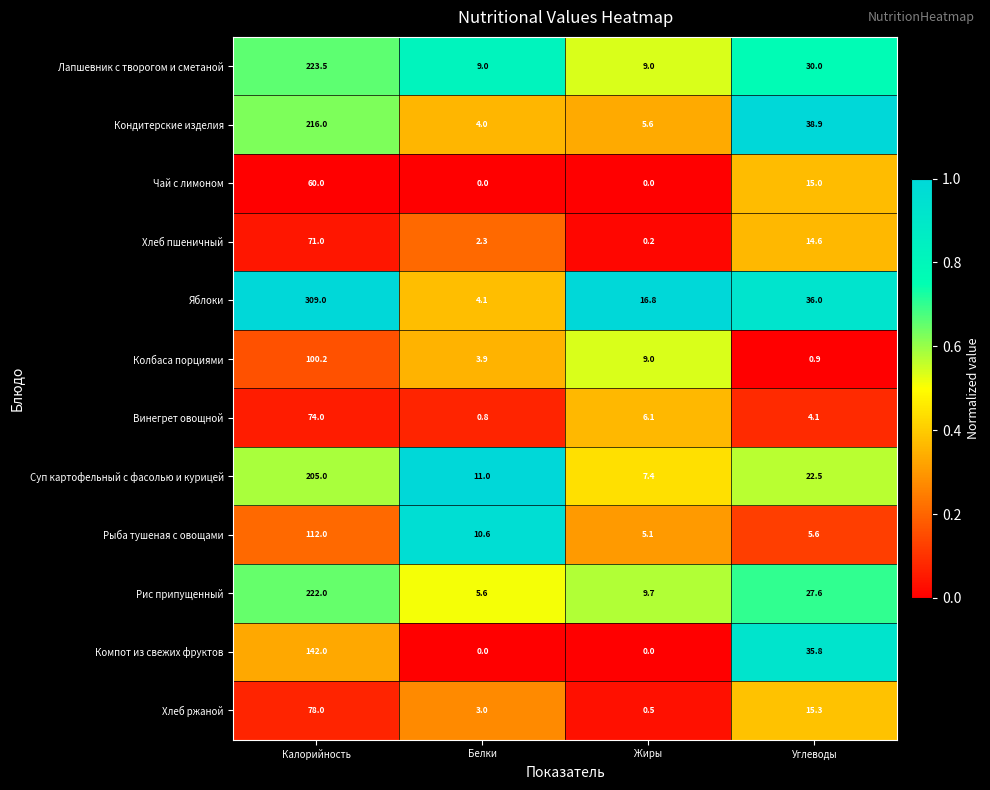

What is the sum of the Винегрет овощной values at Углеводы and Белки?

4.9